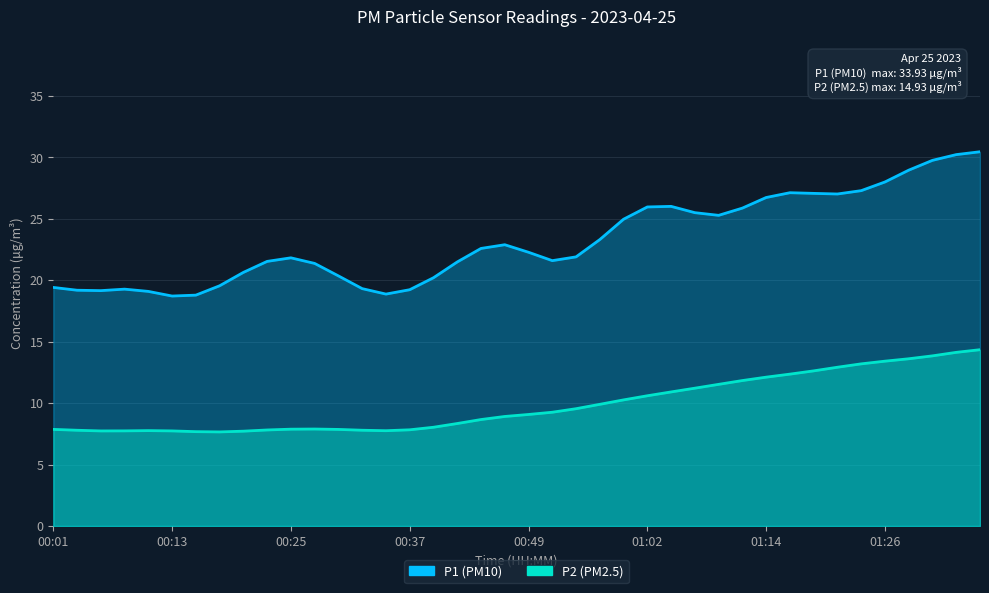

What position from the right is 01:14?

10